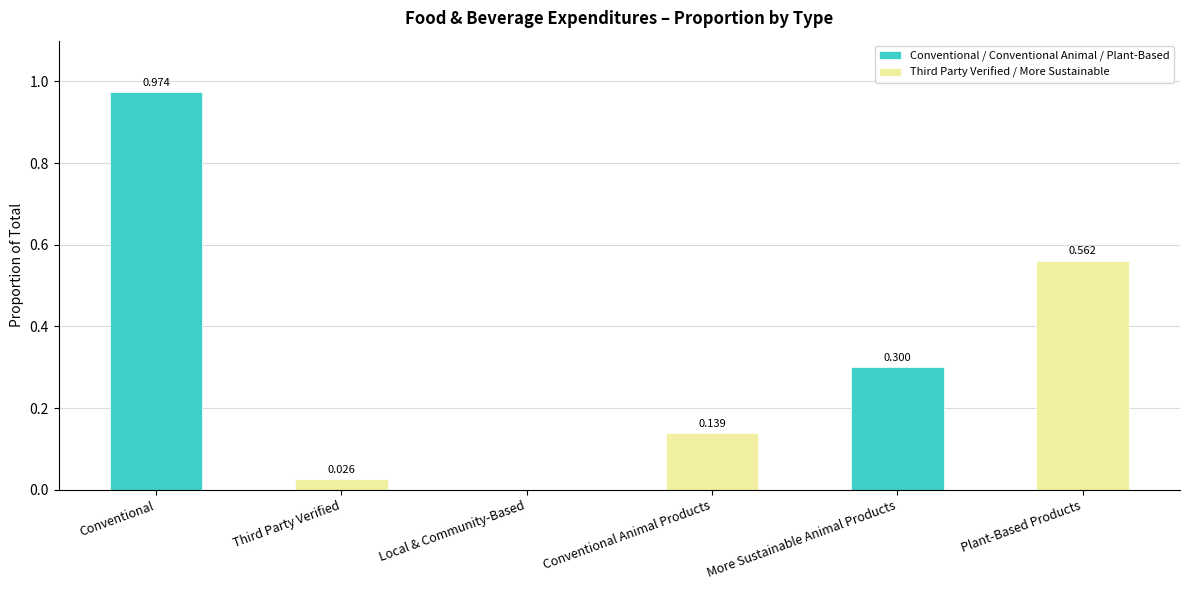

At which category is the sum across all series the highest?

Conventional